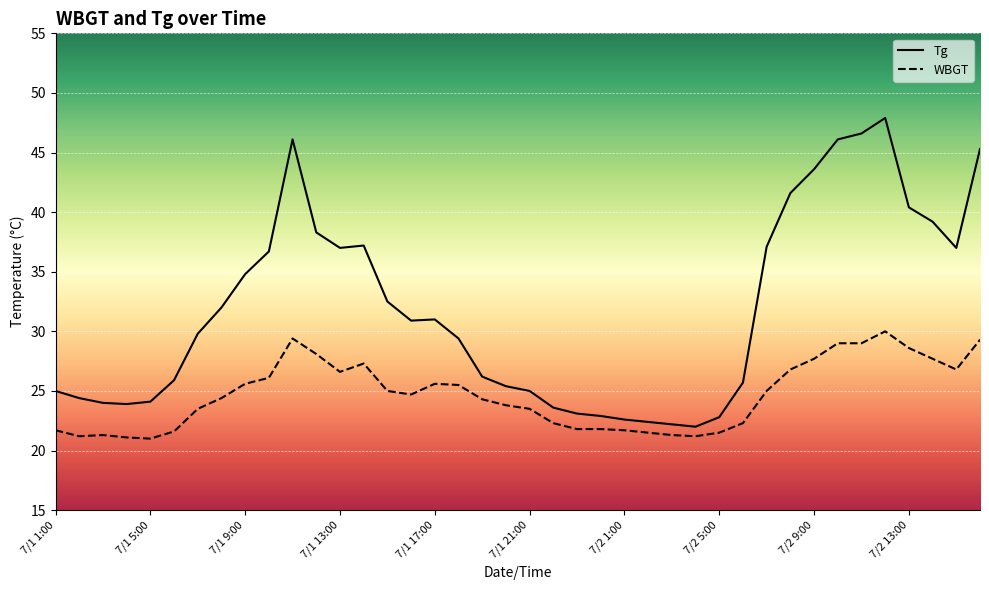

List the series in order of their peak value, highest first.

Tg, WBGT